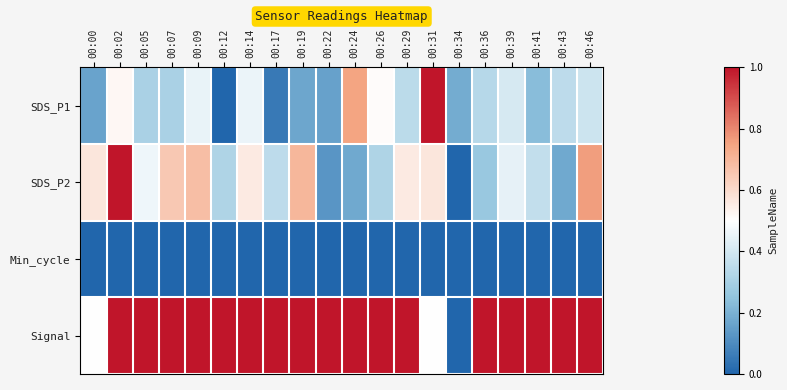

At which category is the sum across all series the highest?

00:02